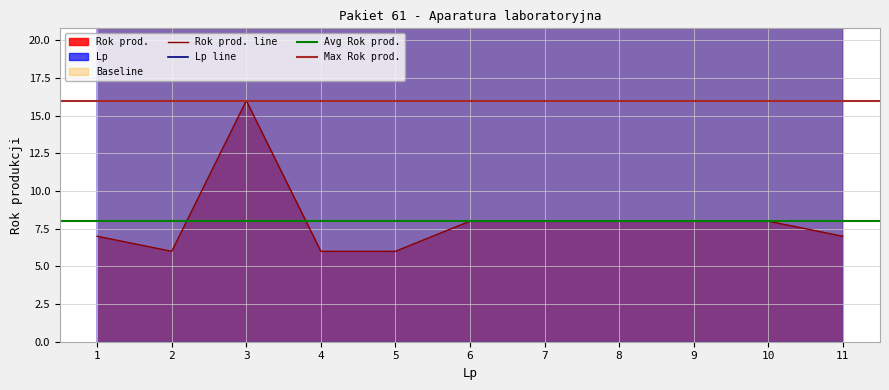

Is the value of Lp at 2 greater than the value of Rok prod. at 6?

Yes